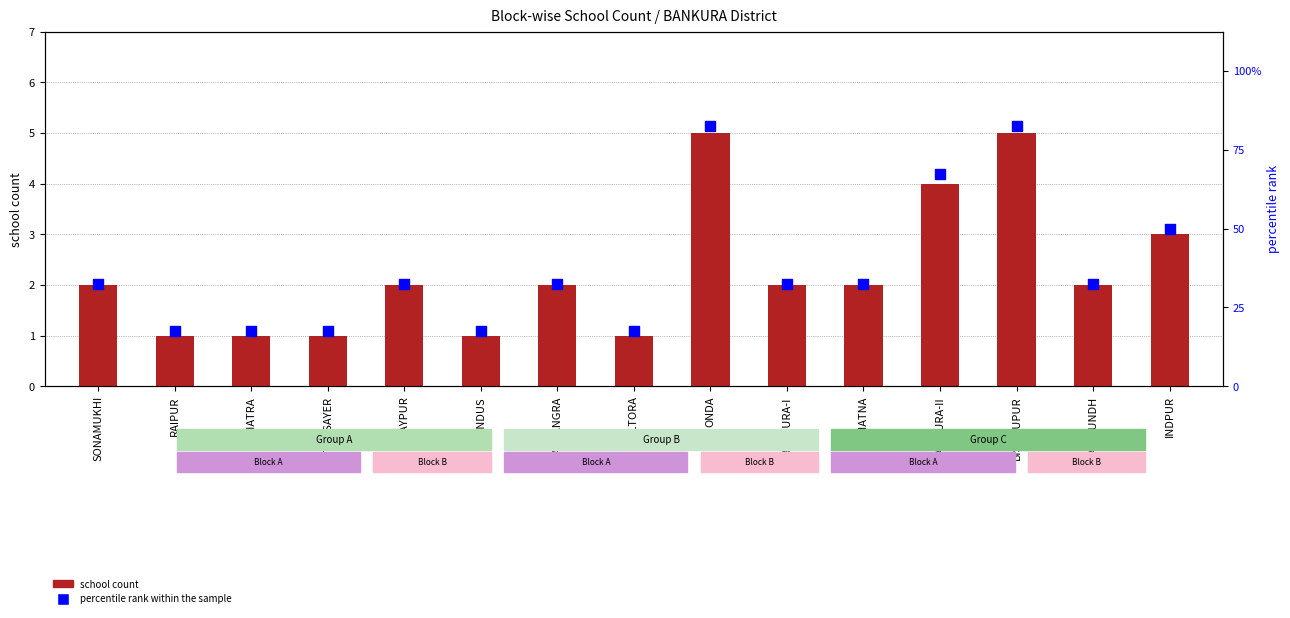

What are all the series names shown in the legend?

school count, percentile rank within the sample